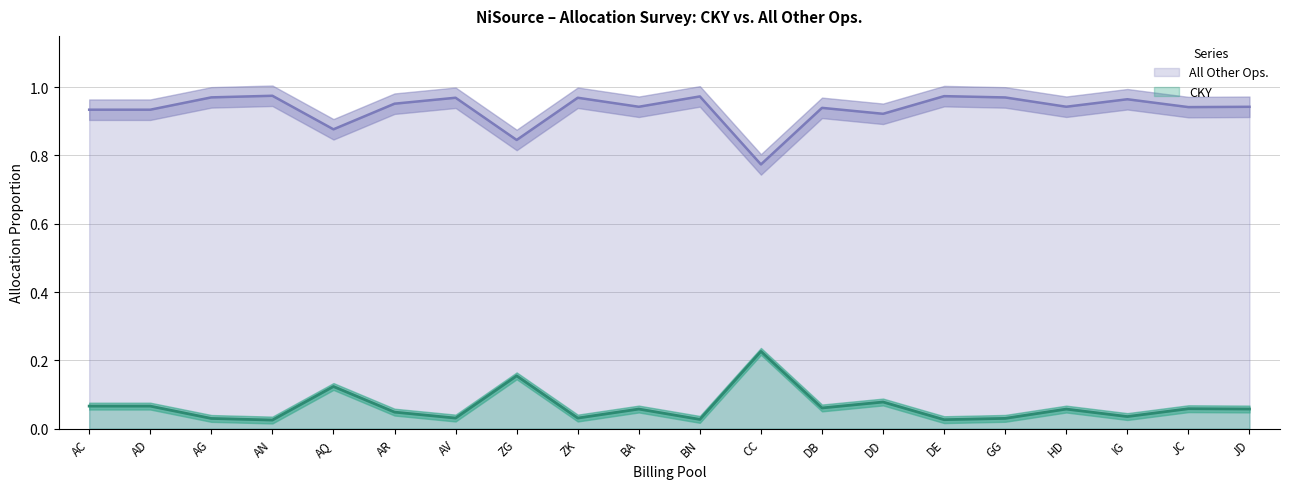

True or false: CKY and All Other Ops. cross at least once.

False